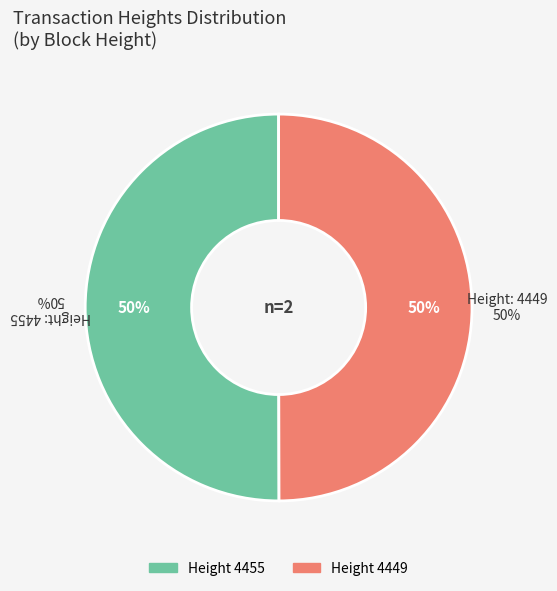

Count the number of slices in the pie.

2